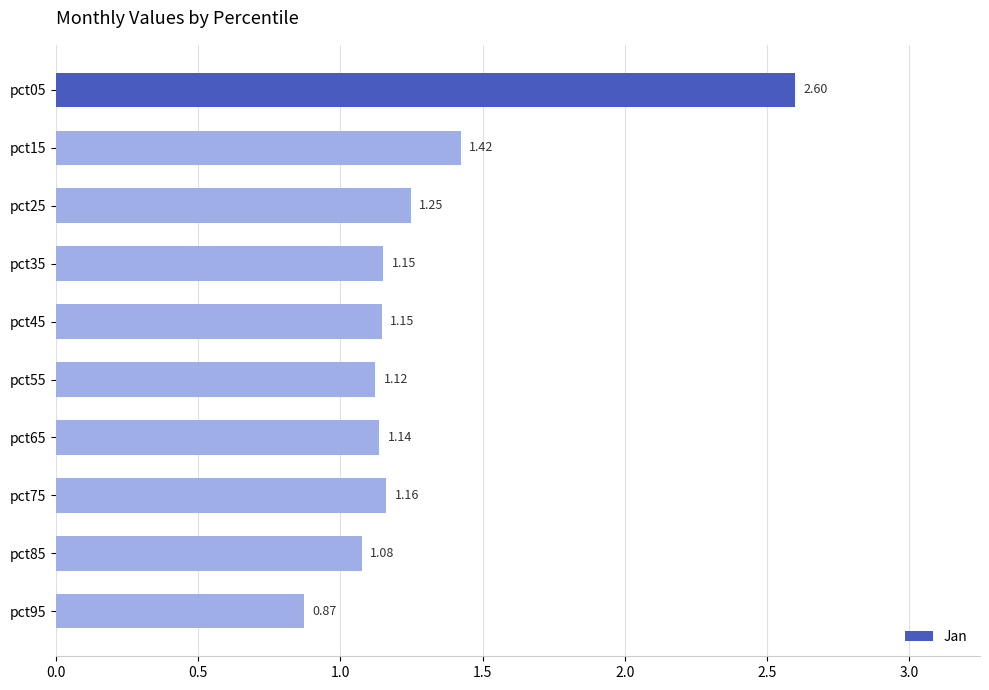

What is the difference between the maximum and minimum values?

1.7